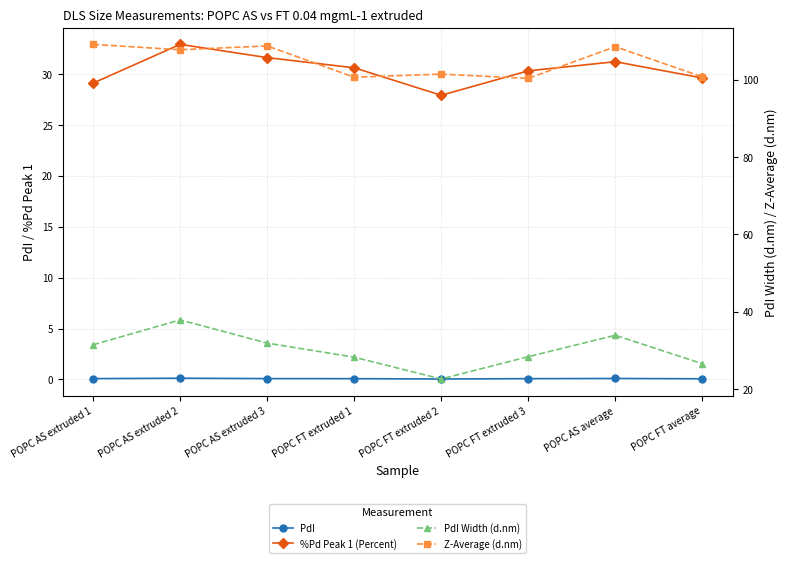

Which series has the largest range (max minus min)?

PdI Width (d.nm)